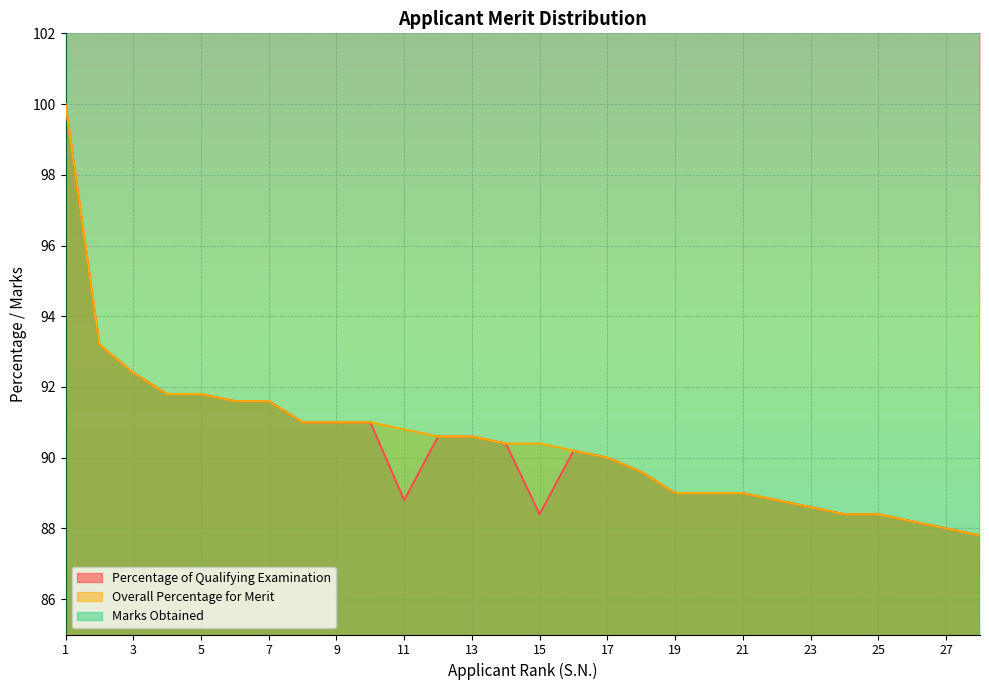

Reading left to right, extract all data points from this chart.

Percentage of Qualifying Examination: 100.0	93.2	92.4	91.8	91.8	91.6	91.6	91.0	91.0	91.0	88.8	90.6	90.6	90.4	88.4	90.2	90.0	89.6	89.0	89.0	89.0	88.8	88.6	88.4	88.4	88.2	88.0	87.8
Overall Percentage for Merit: 100.0	93.2	92.4	91.8	91.8	91.6	91.6	91.0	91.0	91.0	90.8	90.6	90.6	90.4	90.4	90.2	90.0	89.6	89.0	89.0	89.0	88.8	88.6	88.4	88.4	88.2	88.0	87.8
Marks Obtained: 444.0	466.0	462.0	459.0	459.0	458.0	458.0	455.0	455.0	455.0	444.0	453.0	453.0	452.0	442.0	451.0	450.0	448.0	445.0	445.0	445.0	444.0	443.0	442.0	442.0	441.0	440.0	439.0